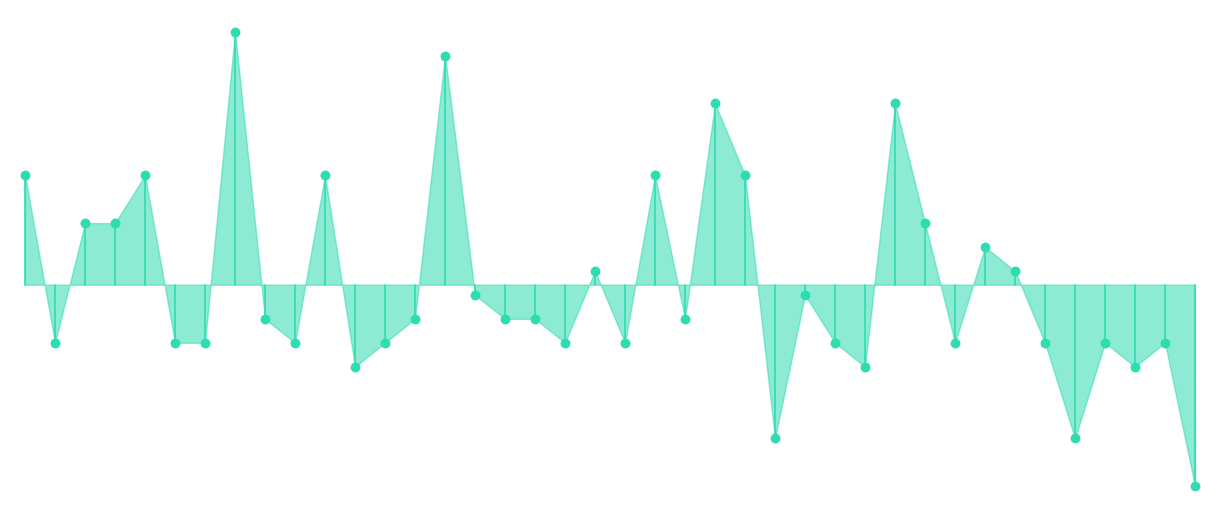

Between 00:30 and 00:18, which is larger?

00:18